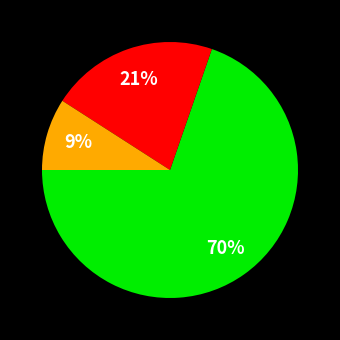

Is there a majority slice in this chart?

Yes